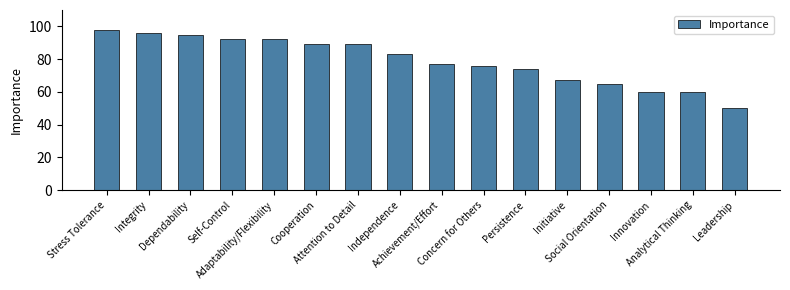

Approximately how many times larger is the value at Attention to Detail compared to Analytical Thinking?

1.5